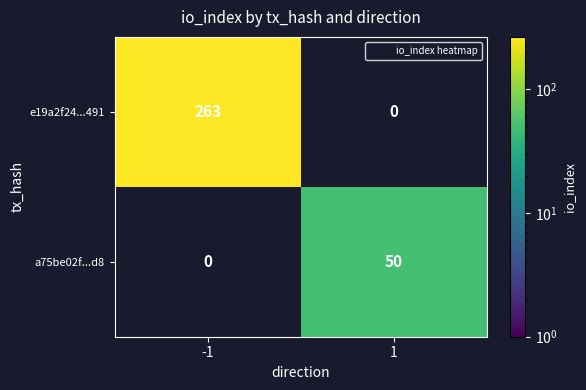

Is the value of a75be02f...d8 at 1 greater than the value of e19a2f24...491 at -1?

No